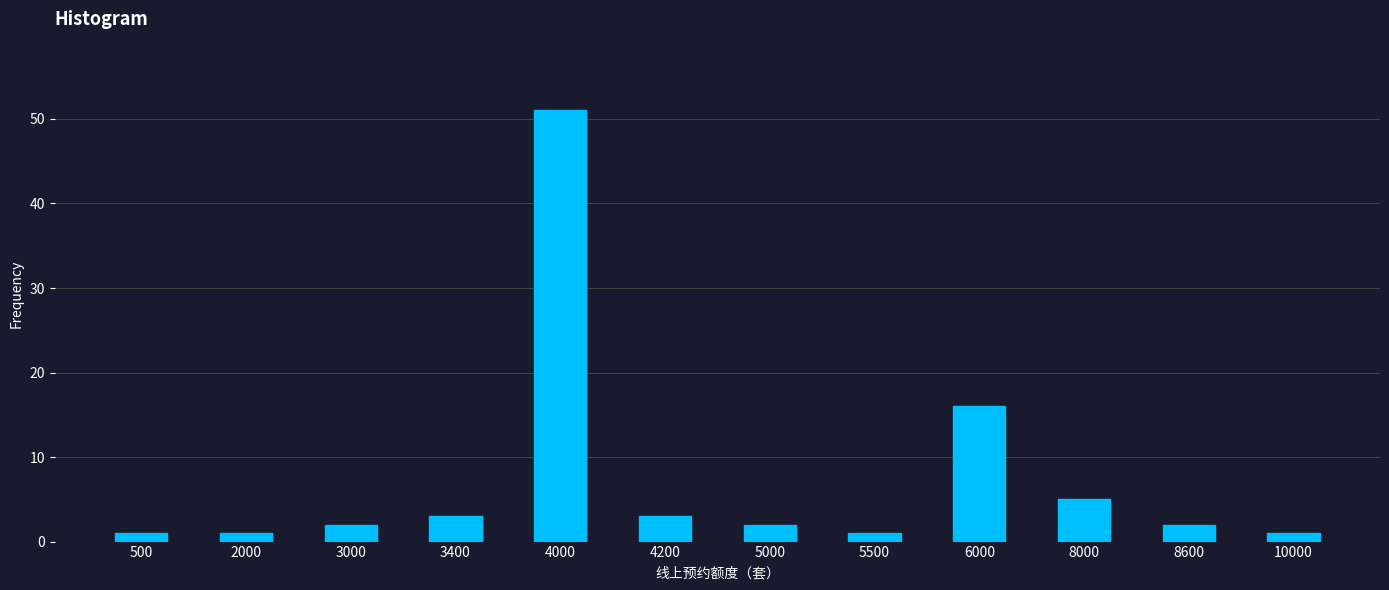

Reading right to left, list all the values displayed in this chart.

10000=1	8600=2	8000=5	6000=16	5500=1	5000=2	4200=3	4000=51	3400=3	3000=2	2000=1	500=1